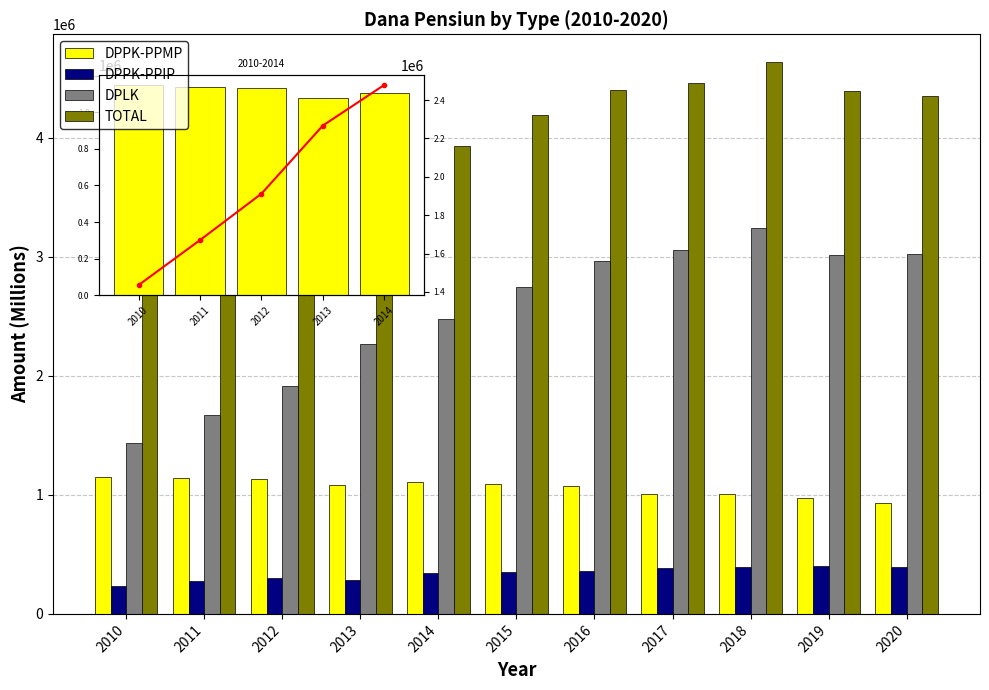

What is the value of the DPPK-PPIP bar at the 2nd from the left?

274779